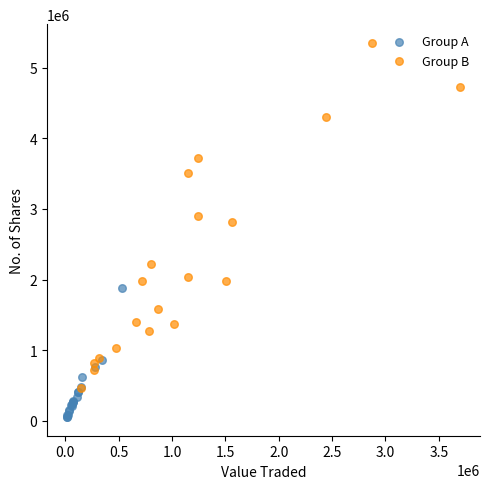

Which series contains the highest Y value?

Group B